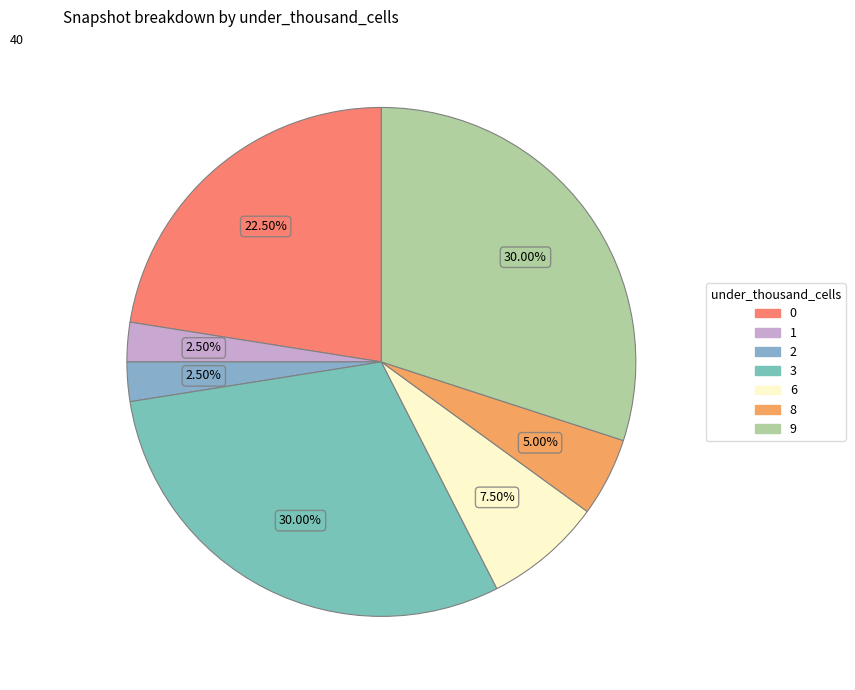

To the nearest percent, what is the average slice percentage?

14%